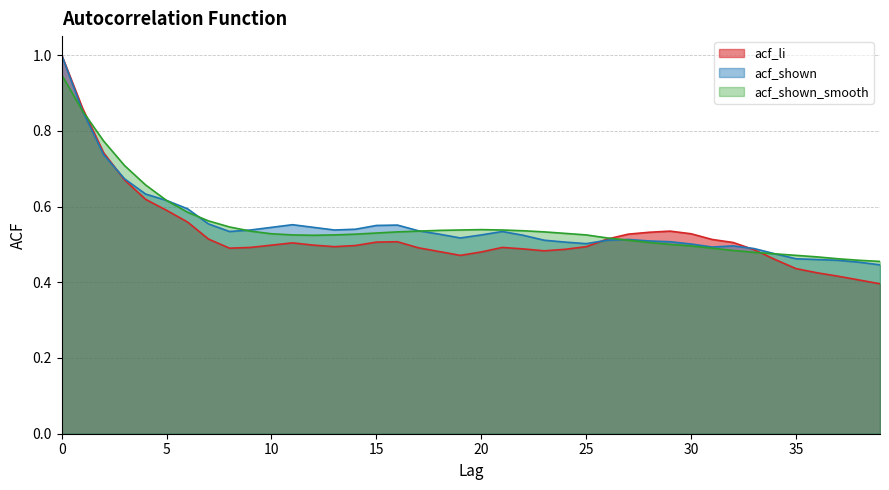

At how many categories does at least one series exceed 0?

40